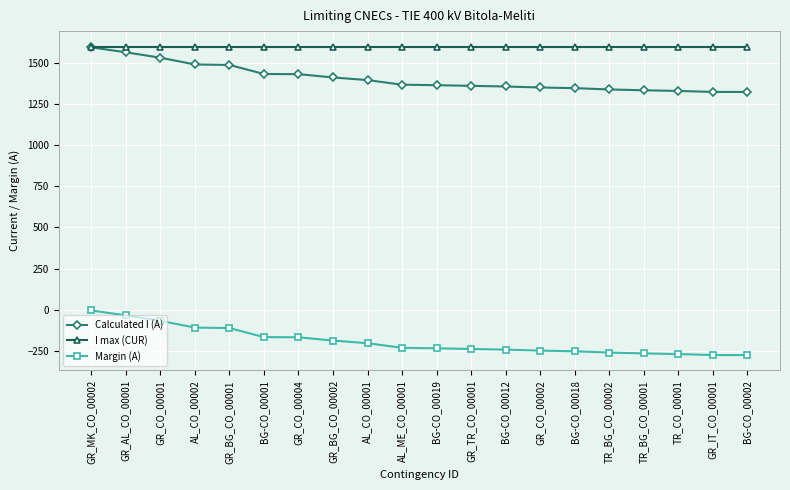

The value of Calculated I (A) at TR_BG_CO_00002 is 1339. True or false?

True